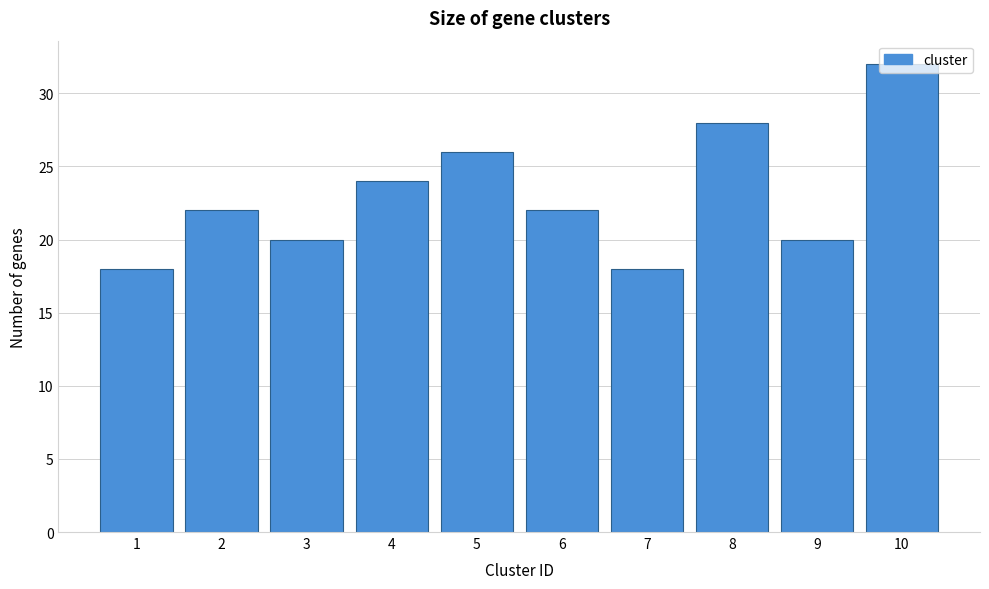

Is it true that the value at 9 is 13?

False